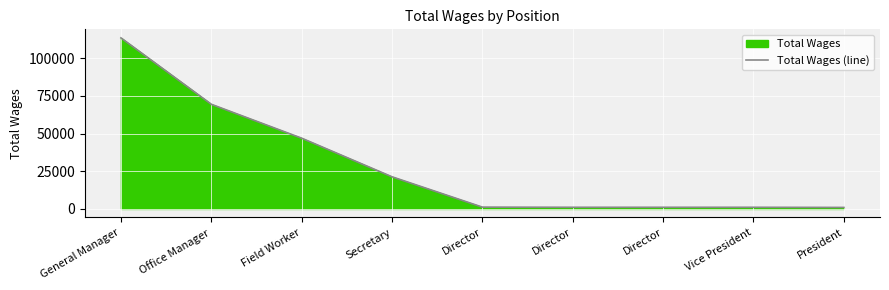

What is the minimum value shown in the chart?

1000